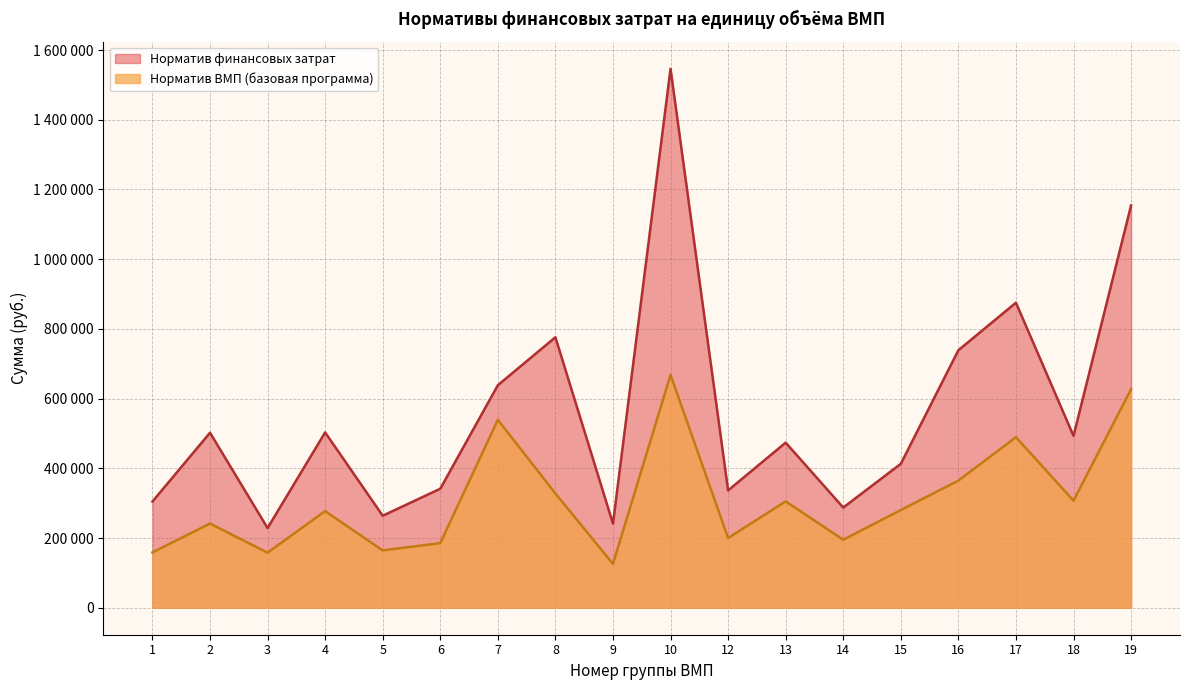

How many lines are shown in the chart?

2